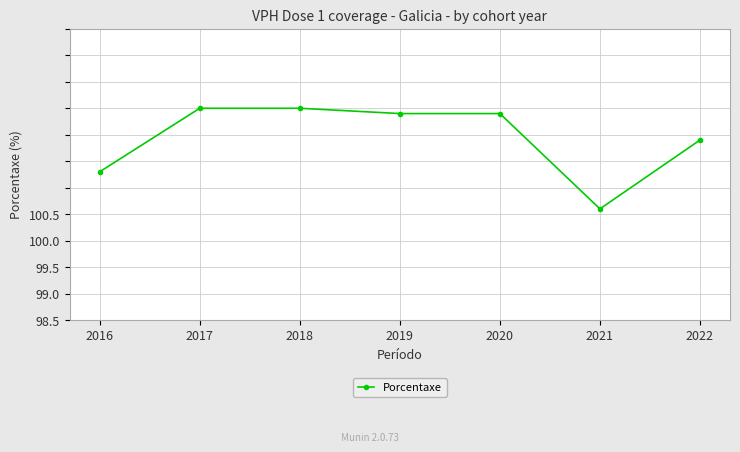

Which category has the lowest value across all series?

2021